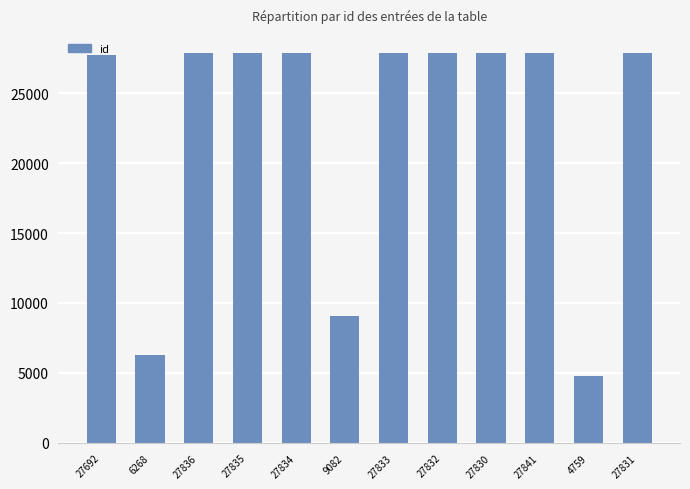

Is it true that the value at 27836 is 14933?

False